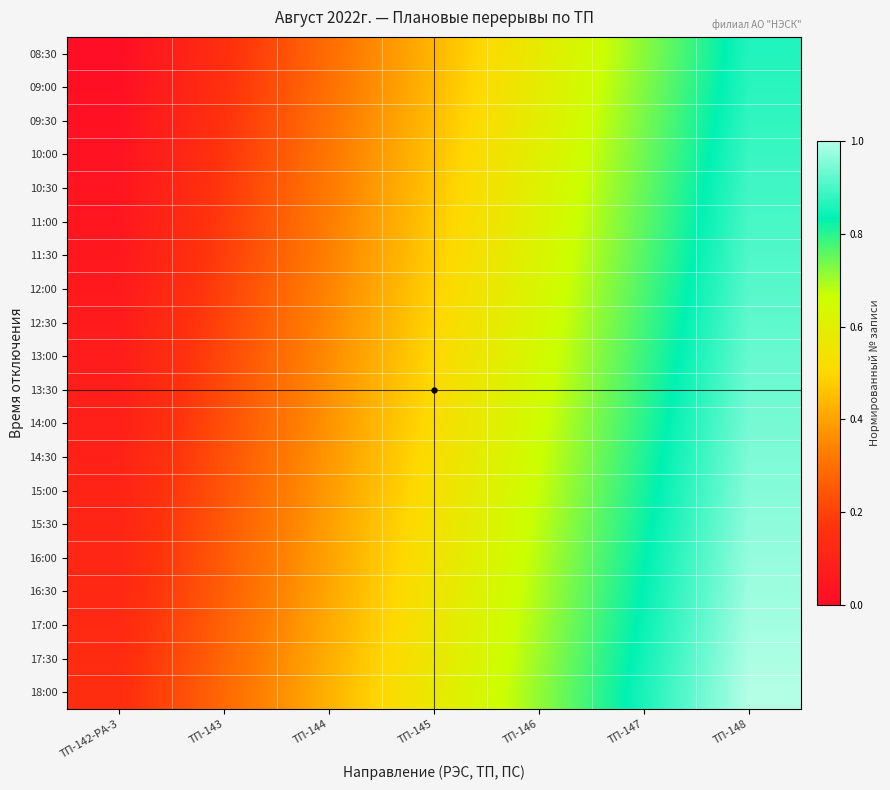

Which category has the lowest value across all series?

ТП-142-РА-3